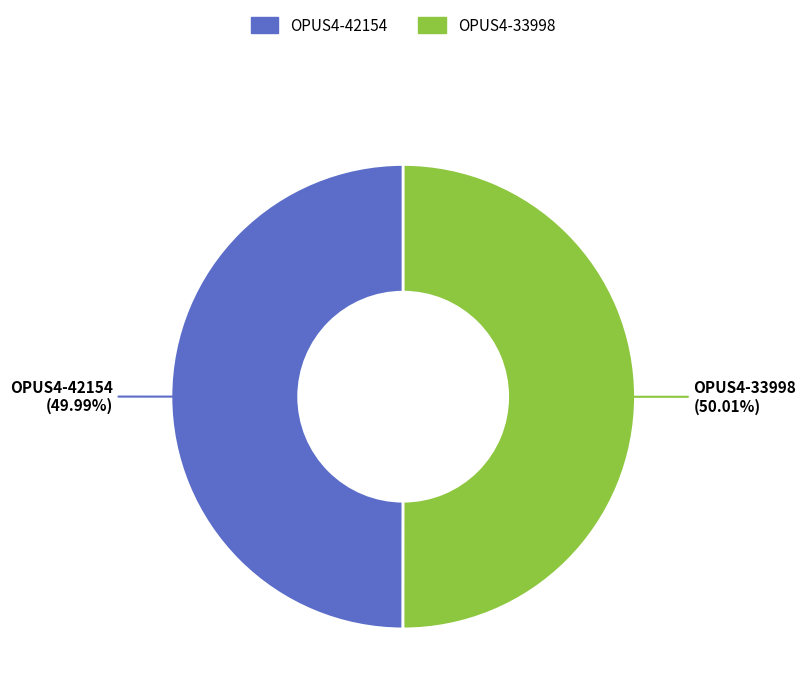

True or false: OPUS4-42154 accounts for 50% of the total.

True